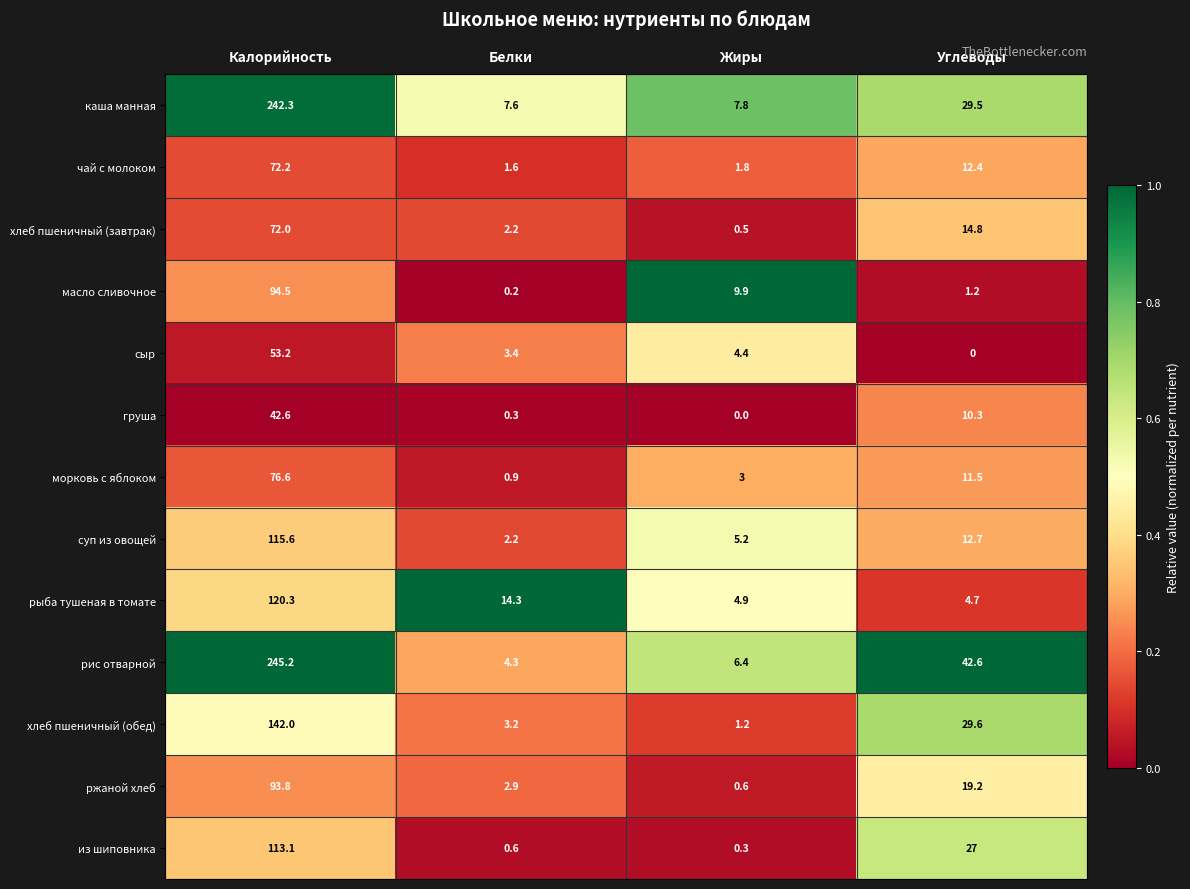

Rank the series by their maximum value, from highest to lowest.

рис отварной, каша манная, хлеб пшеничный (обед), рыба тушеная в томате, суп из овощей, из шиповника, масло сливочное, ржаной хлеб, морковь с яблоком, чай с молоком, хлеб пшеничный (завтрак), сыр, груша